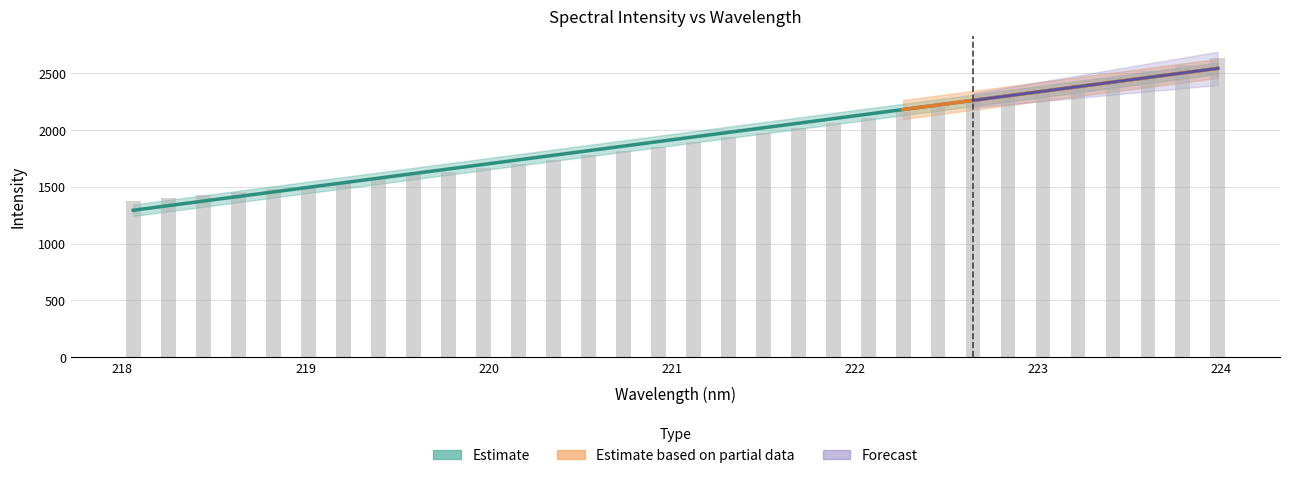

Does the chart contain any negative values?

No